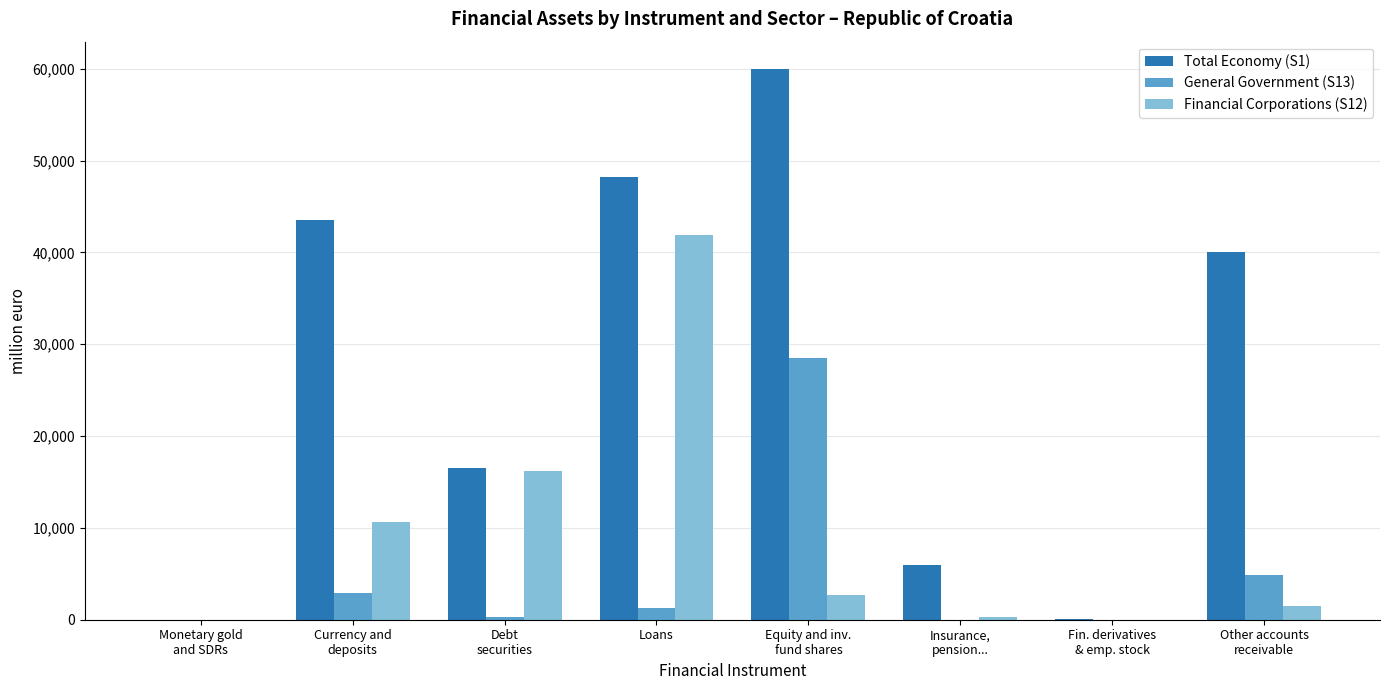

What is the highest value of the Total Economy (S1) series?

59954.0